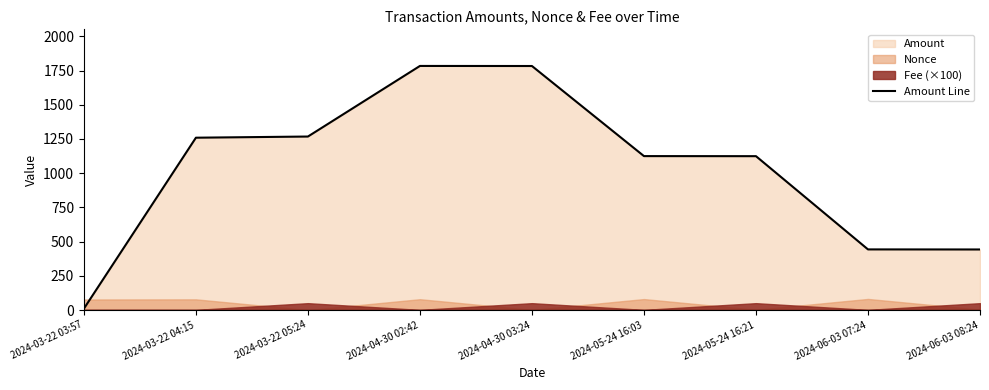

What is the label of the 8th point from the left?

2024-06-03 07:24